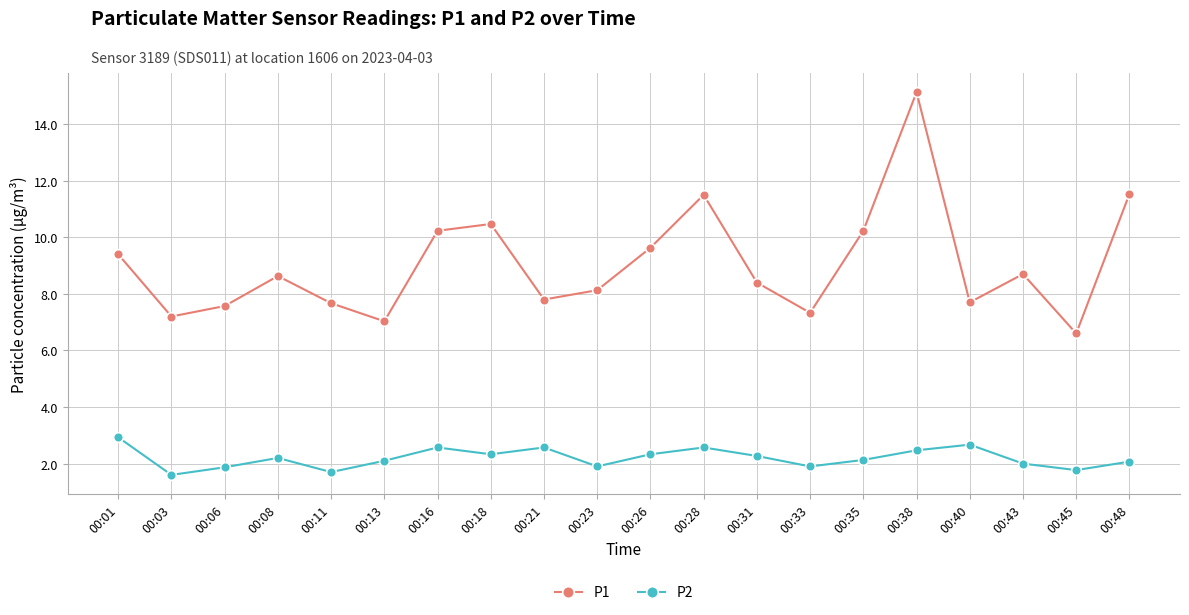

Reading left to right, extract all data points from this chart.

P1: 00:01=9.4	00:03=7.2	00:06=7.6	00:08=8.6	00:11=7.7	00:13=7.0	00:16=10.2	00:18=10.5	00:21=7.8	00:23=8.1	00:26=9.6	00:28=11.5	00:31=8.4	00:33=7.3	00:35=10.2	00:38=15.1	00:40=7.7	00:43=8.7	00:45=6.6	00:48=11.5
P2: 00:01=2.9	00:03=1.6	00:06=1.9	00:08=2.2	00:11=1.7	00:13=2.1	00:16=2.6	00:18=2.3	00:21=2.6	00:23=1.9	00:26=2.3	00:28=2.6	00:31=2.3	00:33=1.9	00:35=2.1	00:38=2.5	00:40=2.7	00:43=2.0	00:45=1.8	00:48=2.1